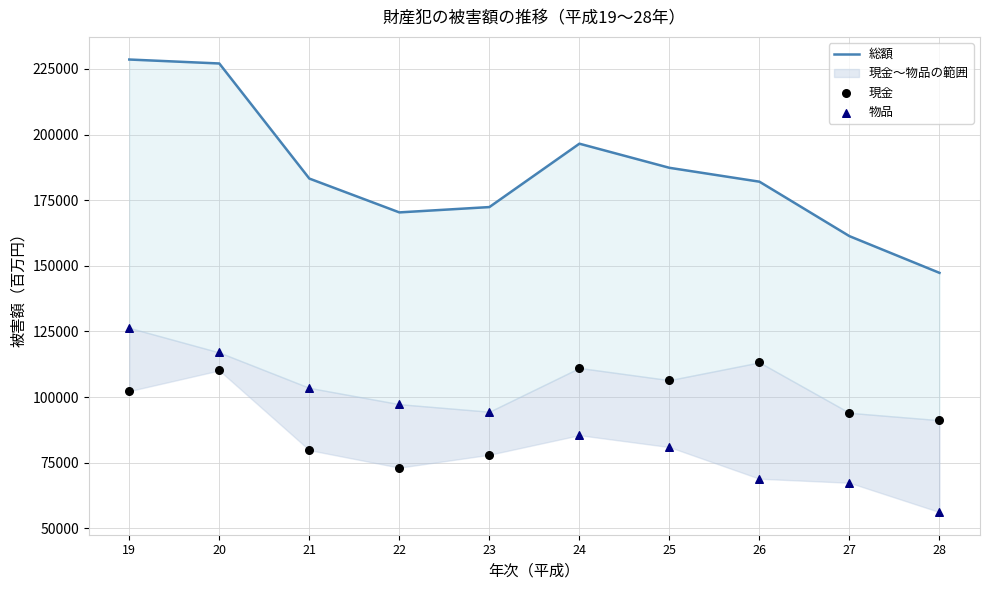

Which series reaches the minimum Y coordinate?

物品